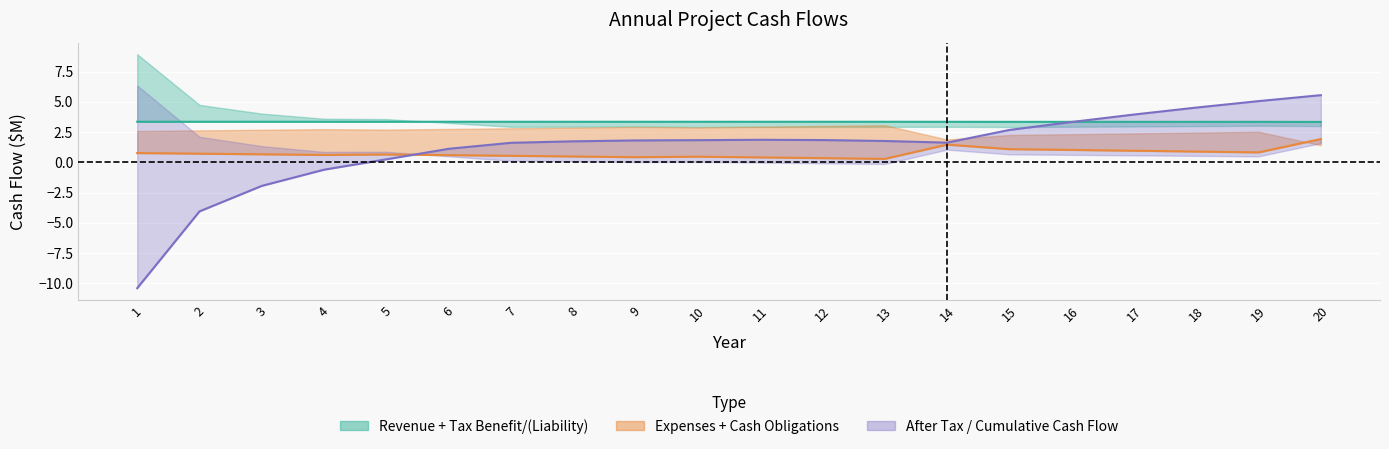

True or false: Revenue has a value of 6.0 at 12.

False